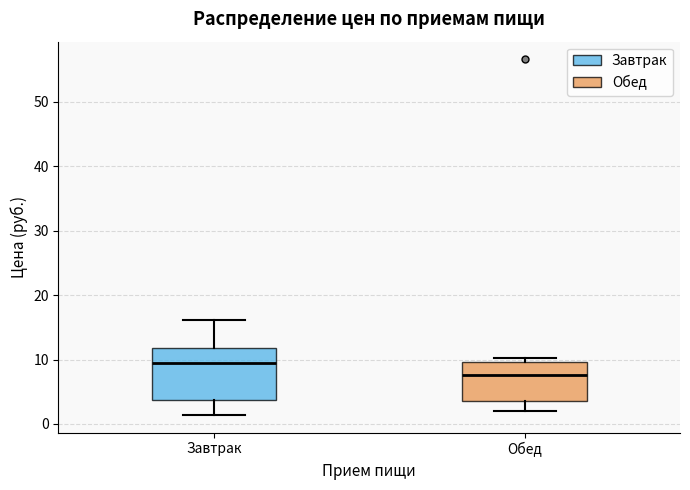

Which box has the highest median line?

Завтрак